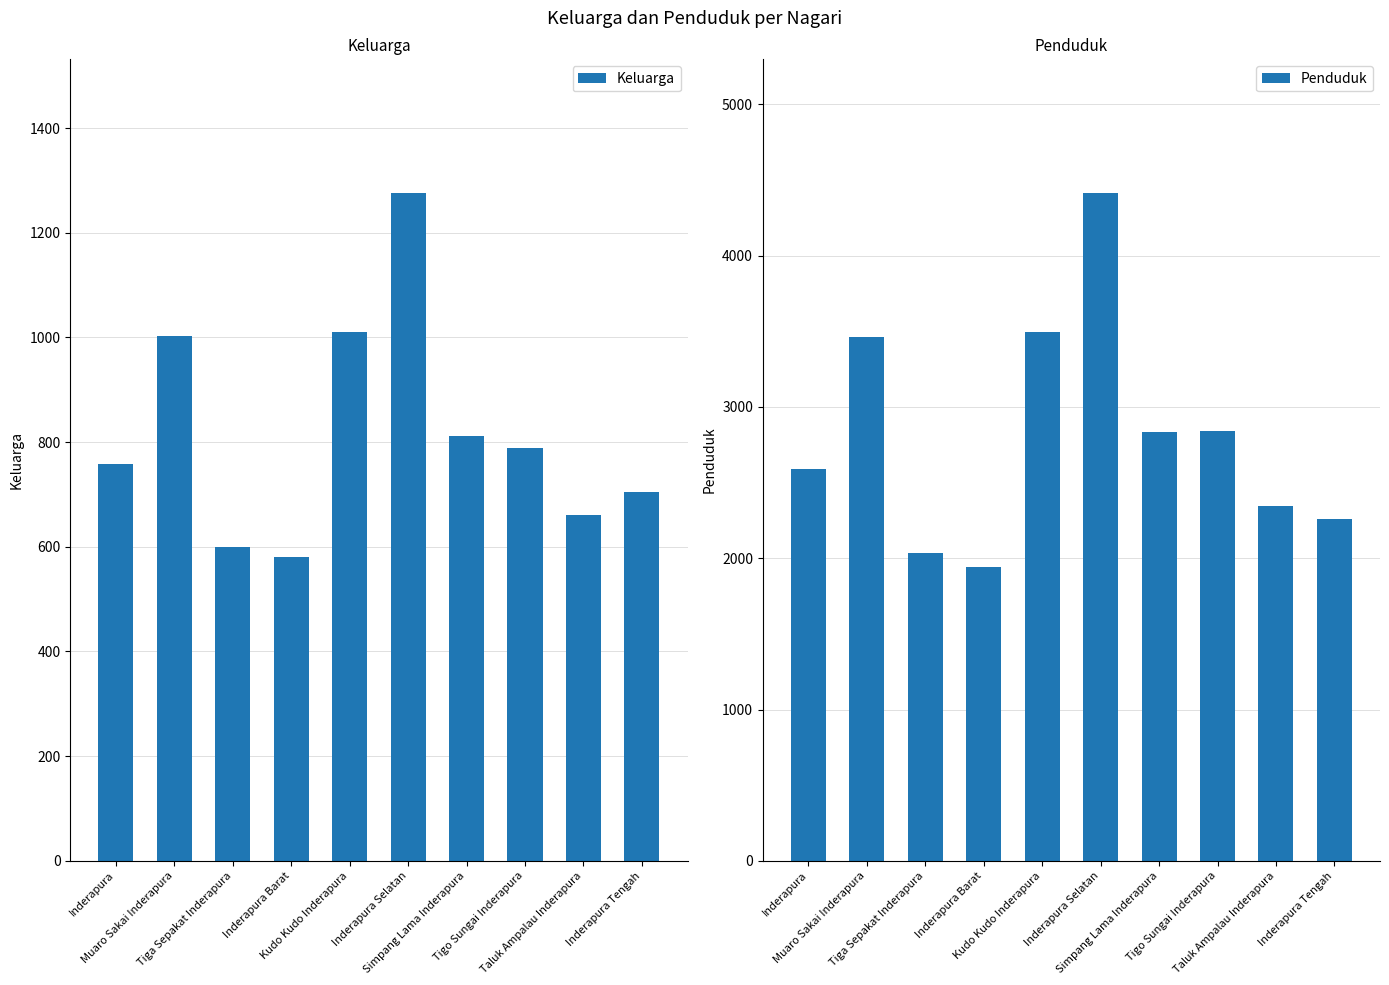

Reading left to right, extract all data points from this chart.

Keluarga: Inderapura=759	Muaro Sakai Inderapura=1003	Tiga Sepakat Inderapura=599	Inderapura Barat=580	Kudo Kudo Inderapura=1011	Inderapura Selatan=1276	Simpang Lama Inderapura=811	Tigo Sungai Inderapura=788	Taluk Ampalau Inderapura=661	Inderapura Tengah=705
Penduduk: Inderapura=2589	Muaro Sakai Inderapura=3461	Tiga Sepakat Inderapura=2037	Inderapura Barat=1942	Kudo Kudo Inderapura=3497	Inderapura Selatan=4414	Simpang Lama Inderapura=2837	Tigo Sungai Inderapura=2842	Taluk Ampalau Inderapura=2348	Inderapura Tengah=2262